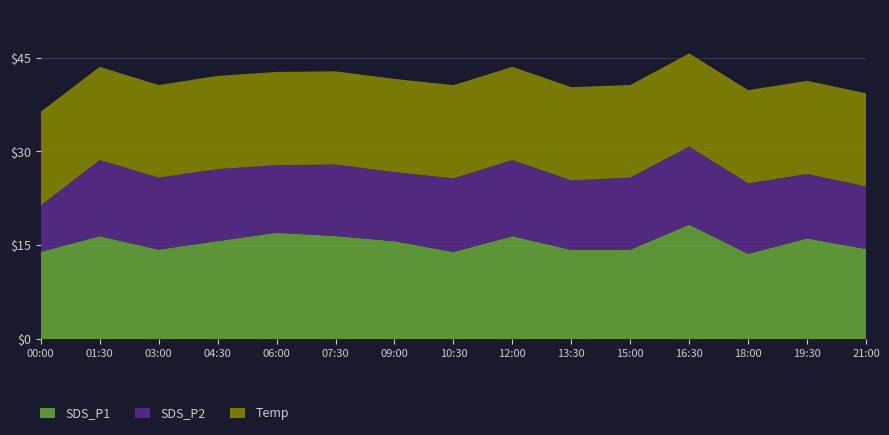

Reading right to left, transcribe all the data shown in this chart.

SDS_P1: 21:00=14.4	19:30=16.1	18:00=13.6	16:30=18.3	15:00=14.3	13:30=14.2	12:00=16.4	10:30=13.9	09:00=15.7	07:30=16.5	06:00=17.0	04:30=15.7	03:00=14.3	01:30=16.4	00:00=13.9
SDS_P2: 21:00=10.0	19:30=10.3	18:00=11.3	16:30=12.5	15:00=11.5	13:30=11.1	12:00=12.2	10:30=11.8	09:00=11.1	07:30=11.4	06:00=10.8	04:30=11.5	03:00=11.5	01:30=12.2	00:00=7.4
Temp: 21:00=14.9	19:30=14.9	18:00=14.9	16:30=14.9	15:00=14.8	13:30=14.9	12:00=14.9	10:30=14.9	09:00=14.9	07:30=14.9	06:00=14.9	04:30=14.9	03:00=14.8	01:30=14.9	00:00=15.0